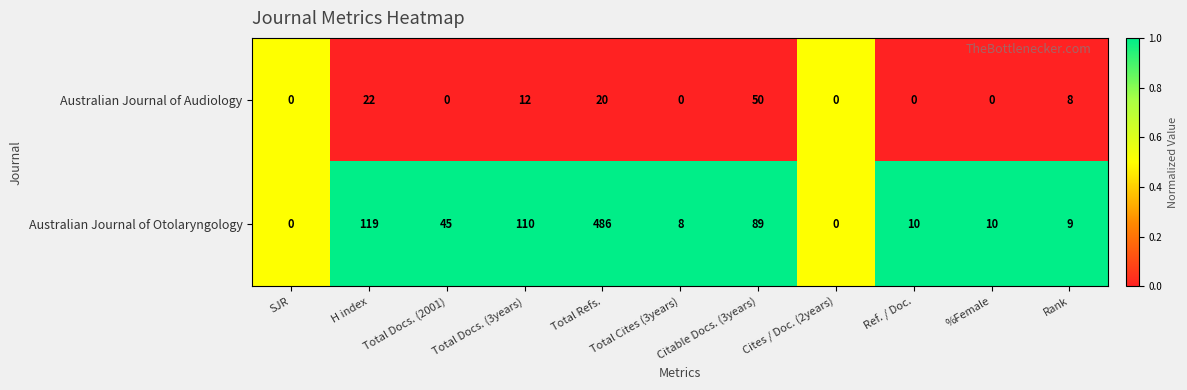

What is the greatest value displayed?

486